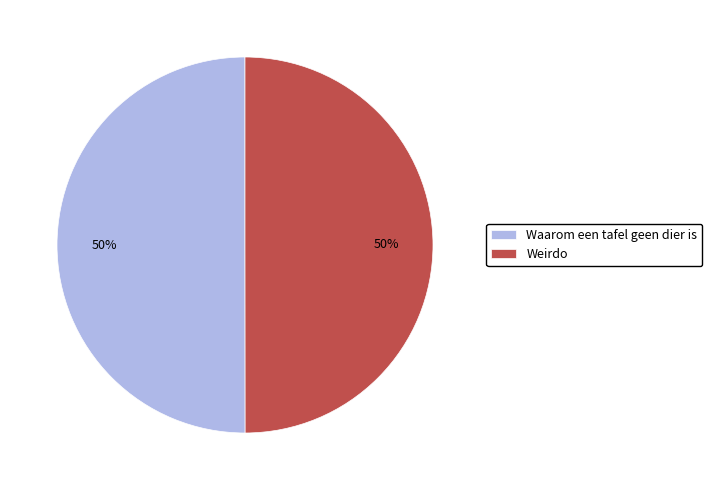

True or false: Waarom een tafel geen dier is accounts for 60% of the total.

False